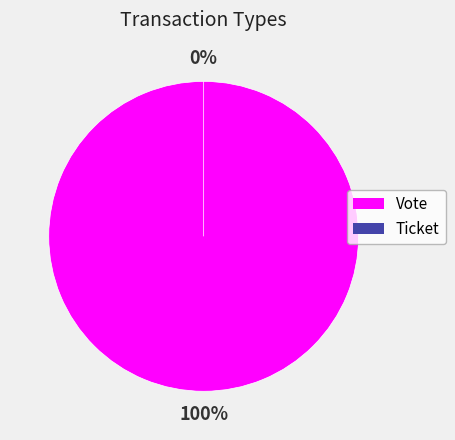

Does Ticket account for over 50% of the chart?

No